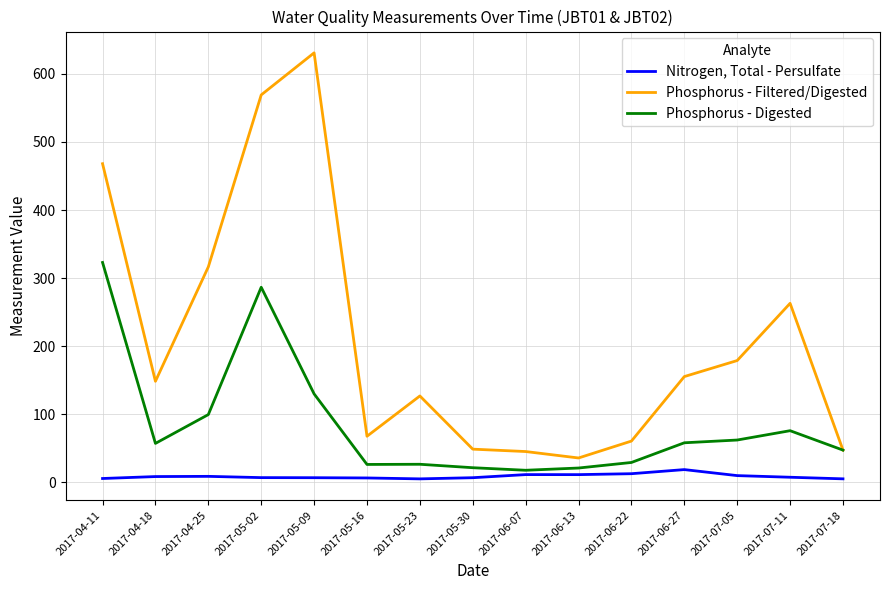

Which series has the largest range (max minus min)?

Phosphorus - Filtered/Digested